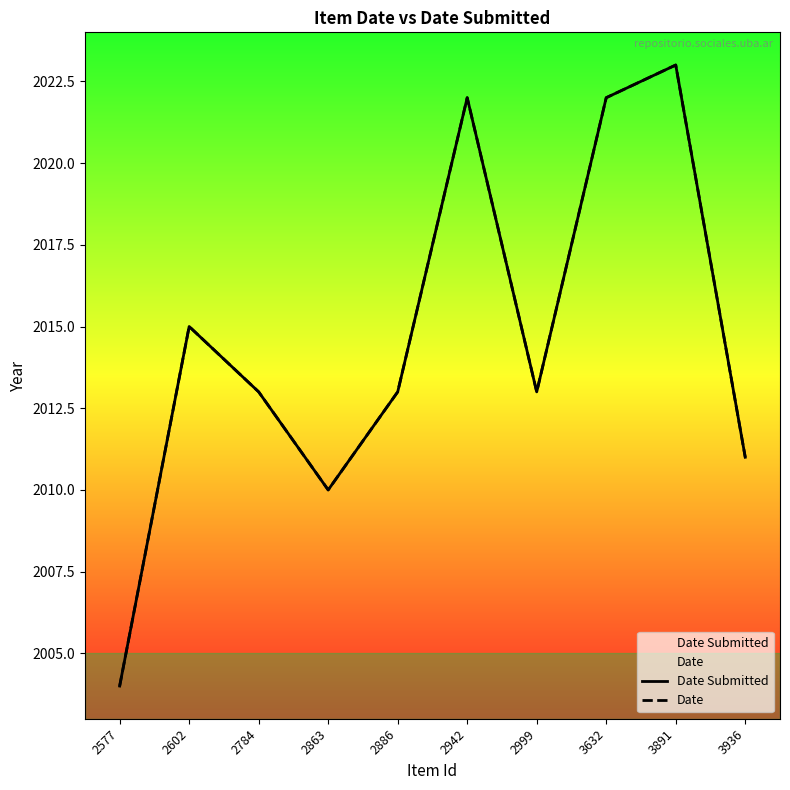

How many values in the Date Submitted series exceed 2013?

4